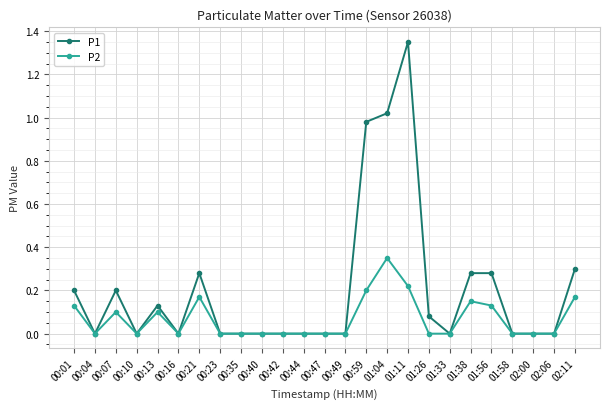

What is the label of the 12th point from the left?

00:44